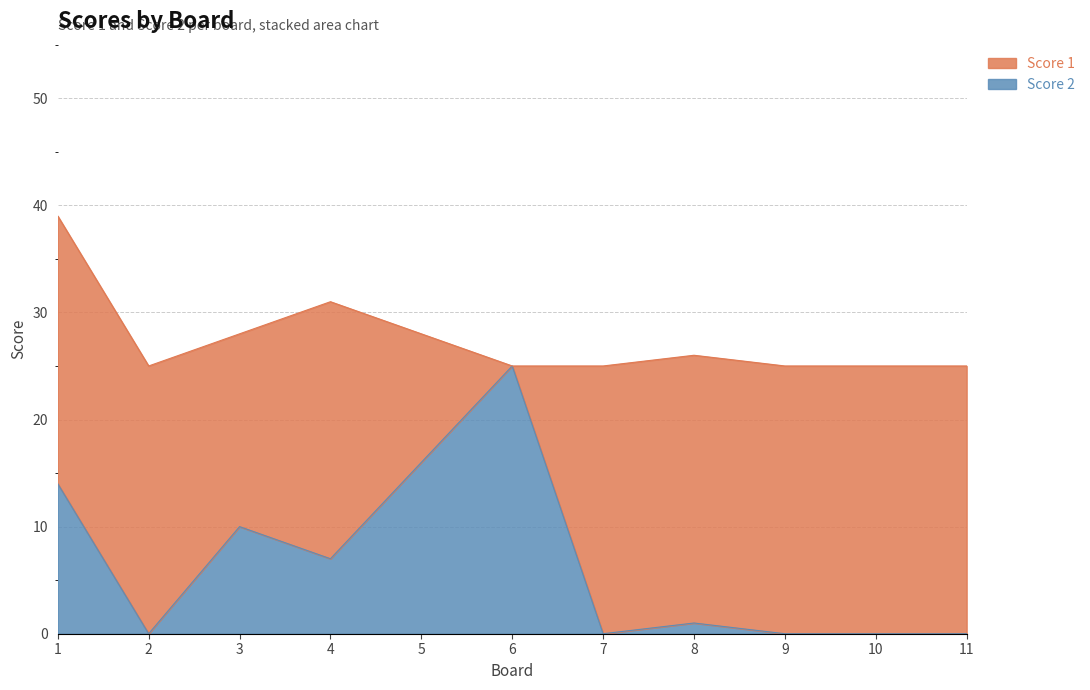

What is the total value across all series at 5?

28